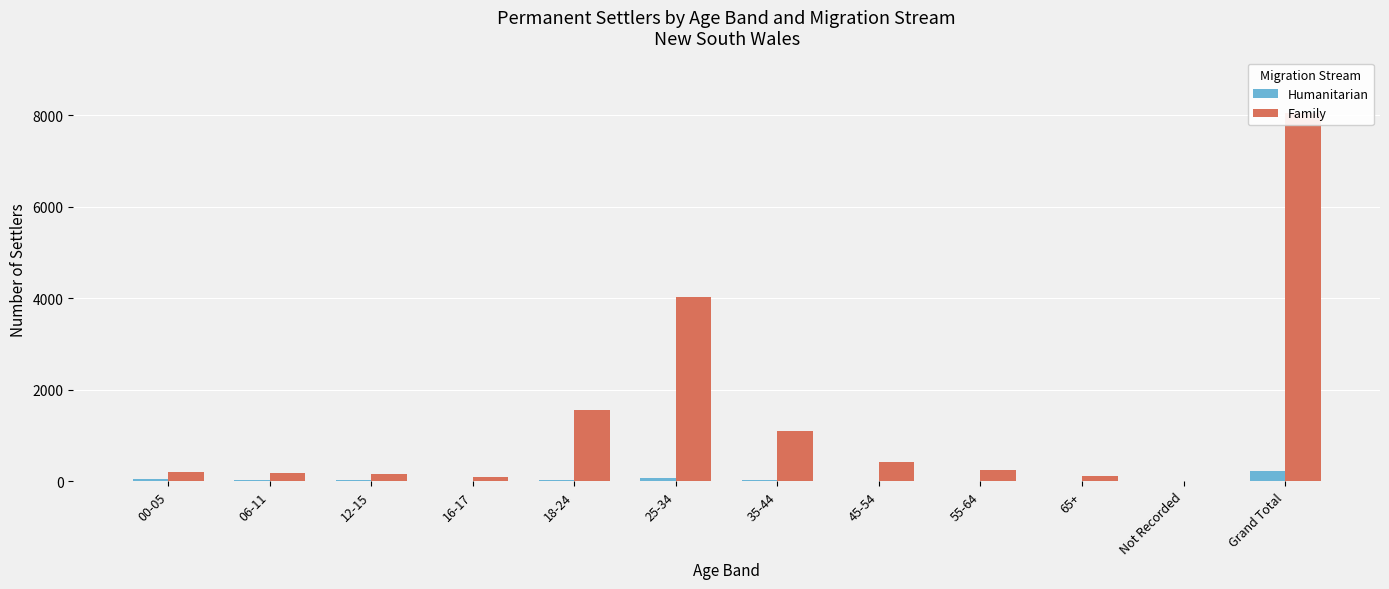

Between Grand Total and 00-05, which is larger?

Grand Total